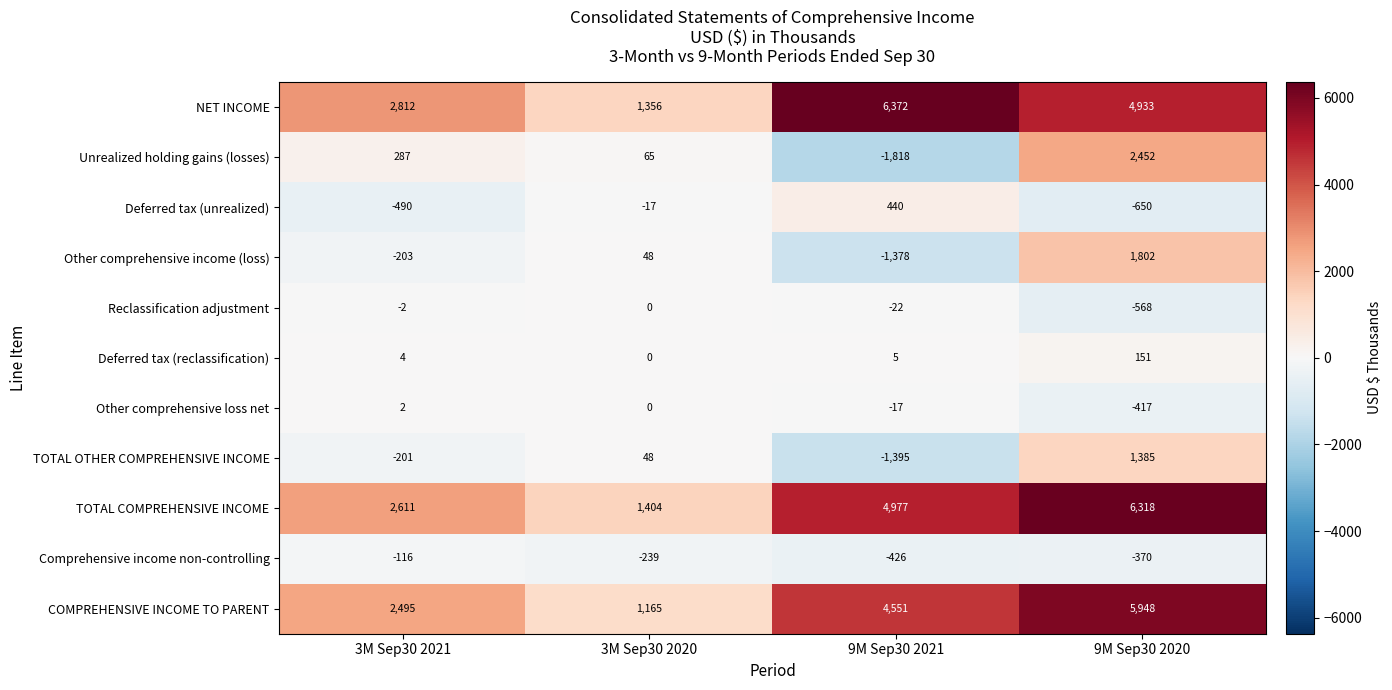

List the labels in order of Reclassification adjustment value, smallest first.

9M Sep30 2020, 9M Sep30 2021, 3M Sep30 2021, 3M Sep30 2020